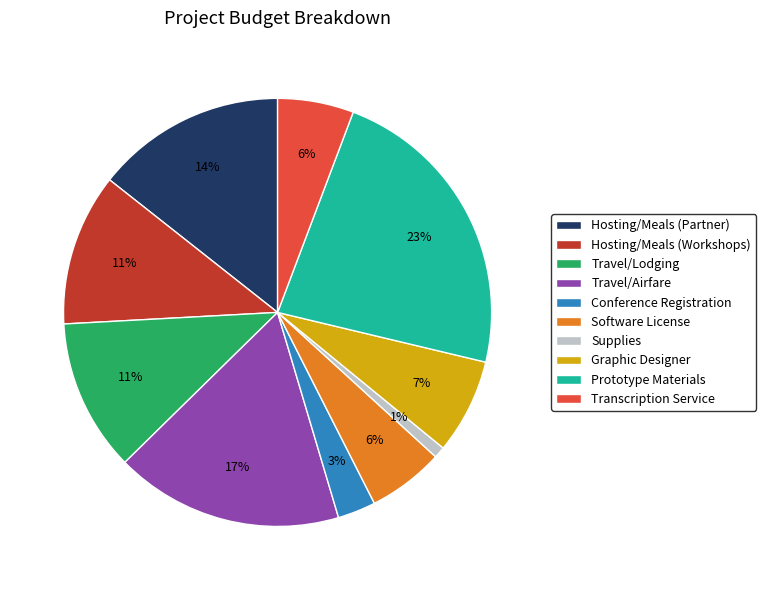

To the nearest percent, what is the difference between the Supplies and Prototype Materials slice percentages?

22%